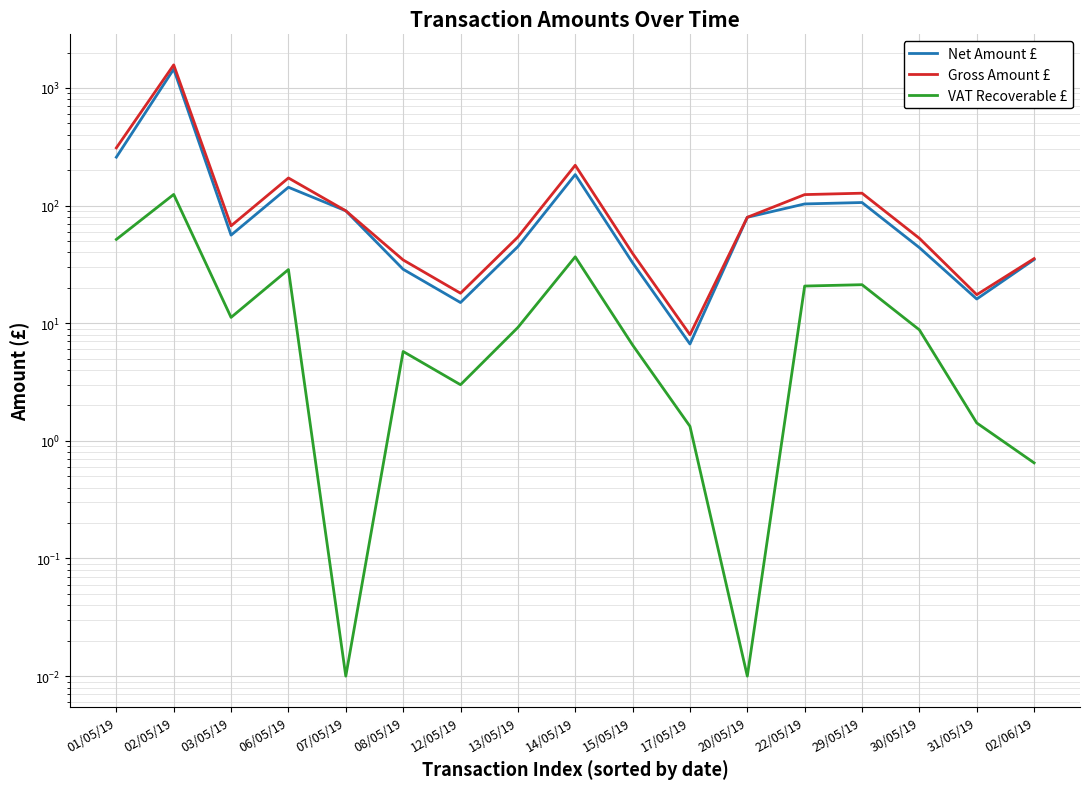

What is the difference between the second highest and minimum values in the Gross Amount £ series?

301.5